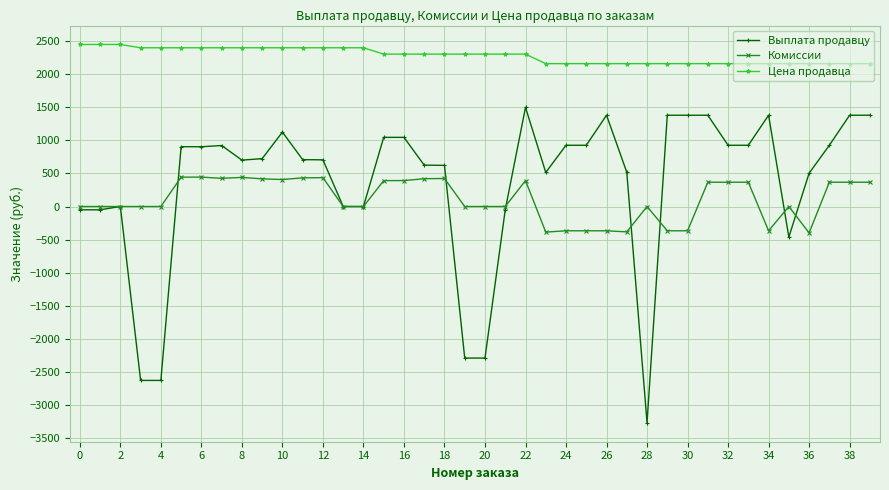

Which series has the largest total across all categories?

Цена продавца